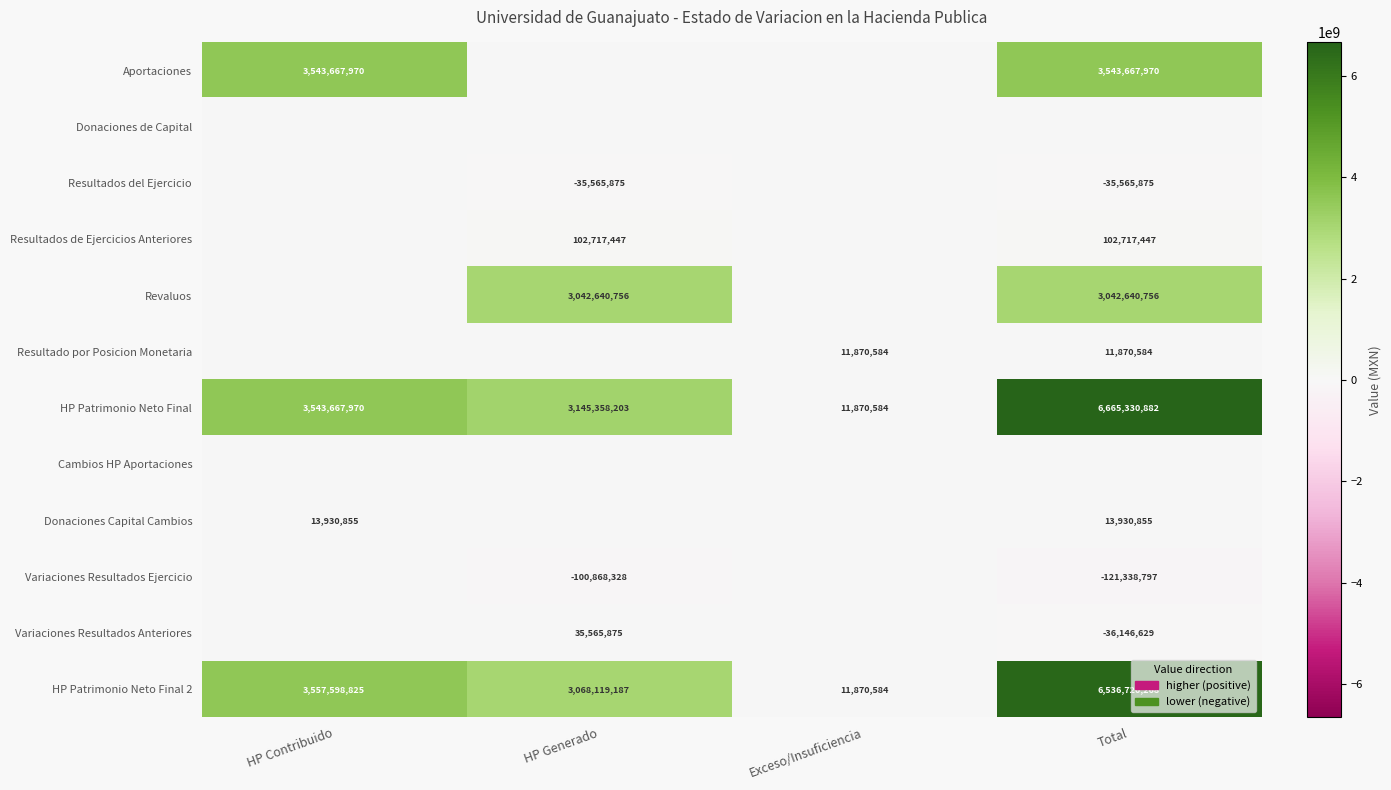

Is it true that Revaluos equals 3042640756 at Total?

True